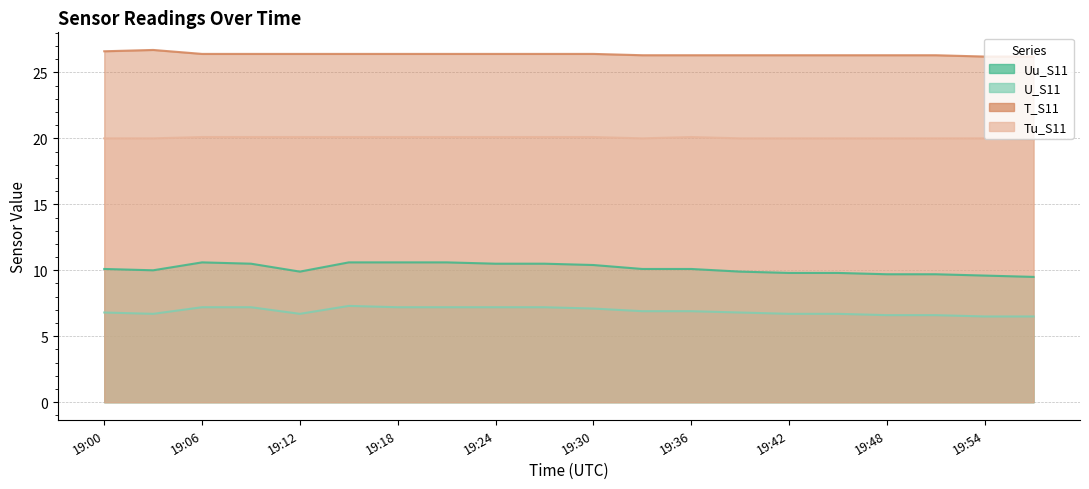

Is the value of Uu_S11 at 19:45 greater than the value of T_S11 at 19:45?

No